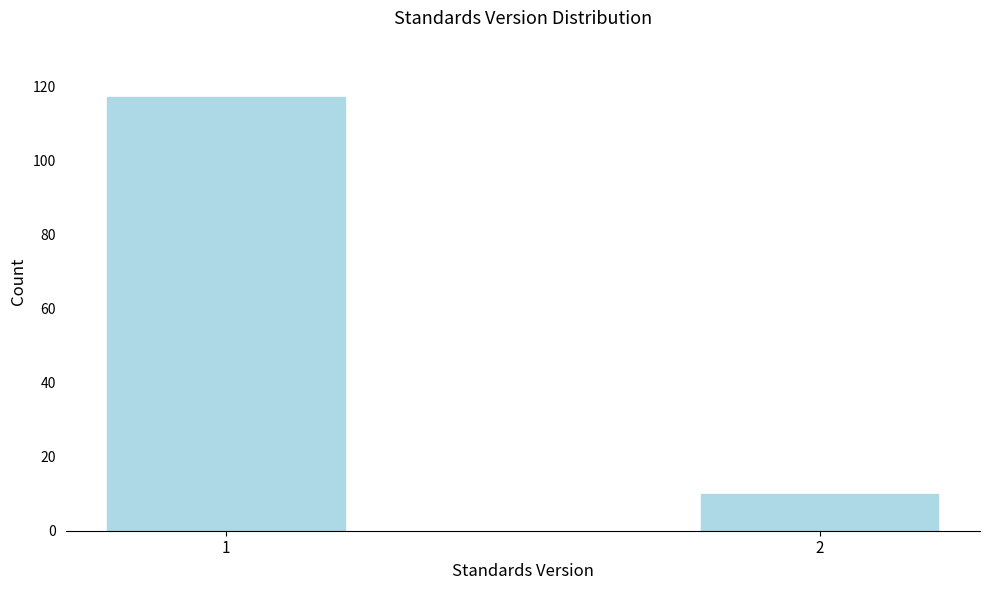

Reading left to right, what are all the values shown in this chart?

117	10